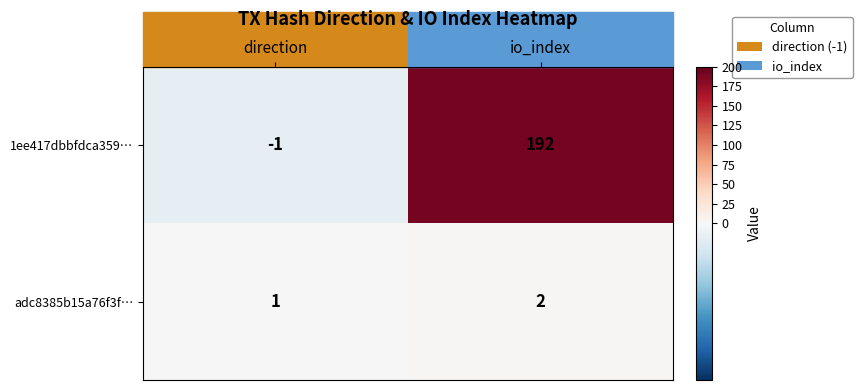

What is the sum of the 1ee417dbbfdca359… values at io_index and direction?

191